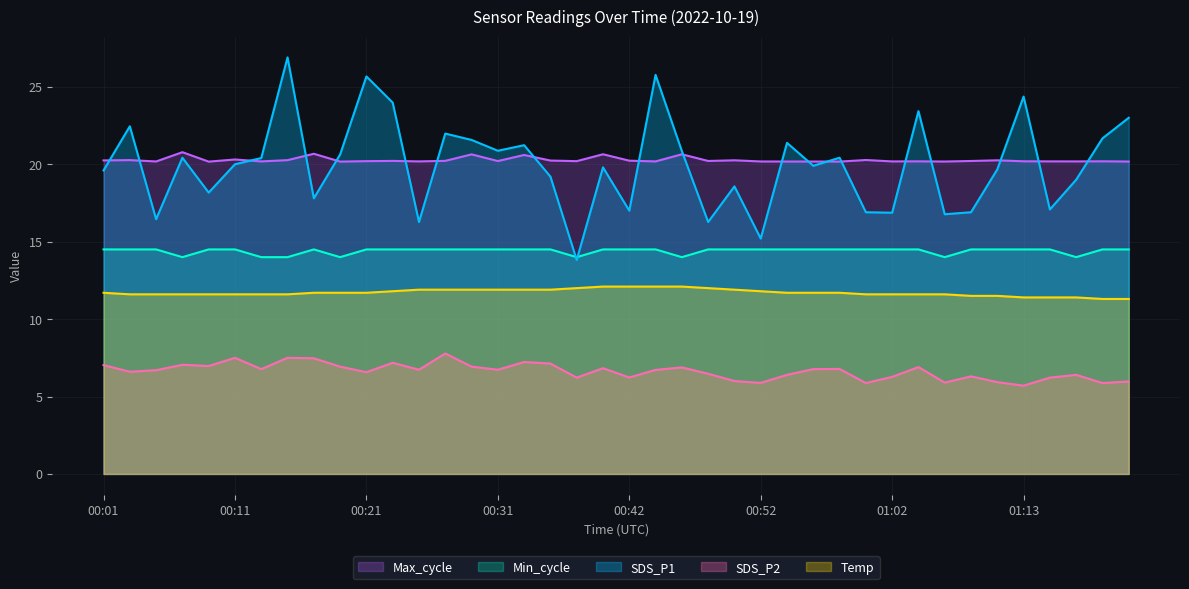

At which category is the sum across all series the highest?

00:15